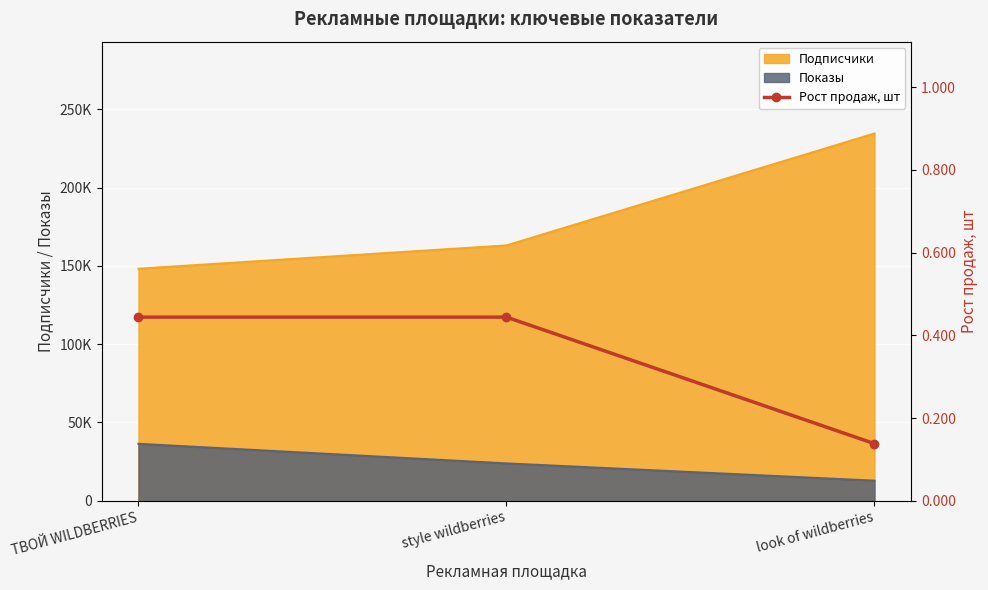

Is it true that the value at style wildberries is 0.4?

True